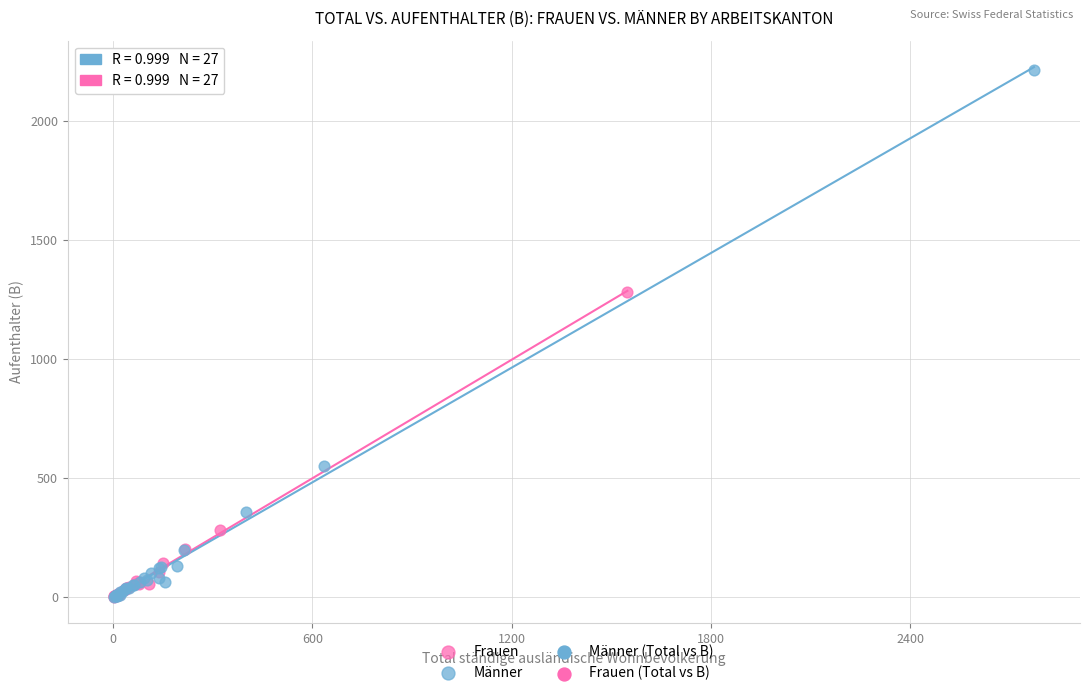

Which series has the largest Y range (max minus min)?

Männer